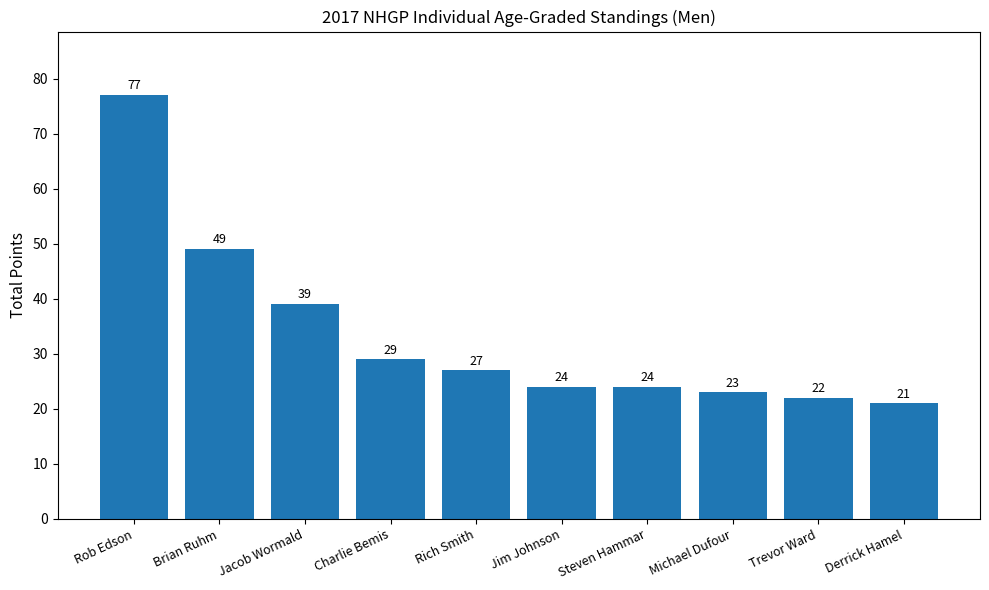

What is the minimum value shown in the chart?

21